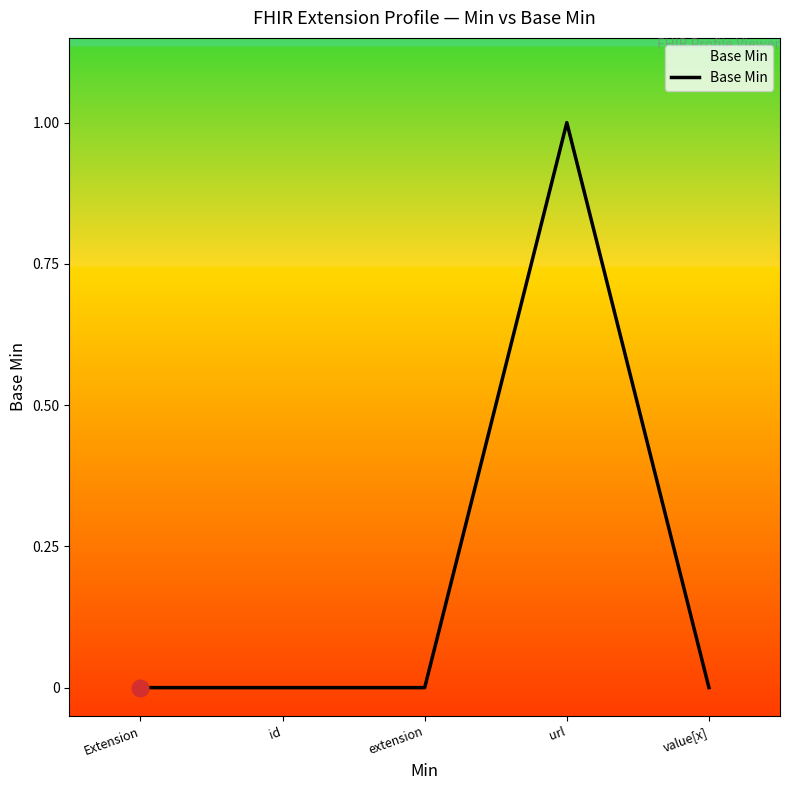

How many positive values are there?

1